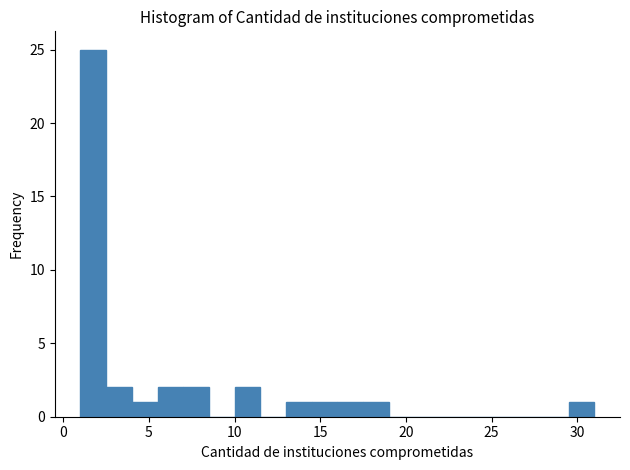

Read against the x-axis, roughly where is the centre of the tallest bar?

2.0